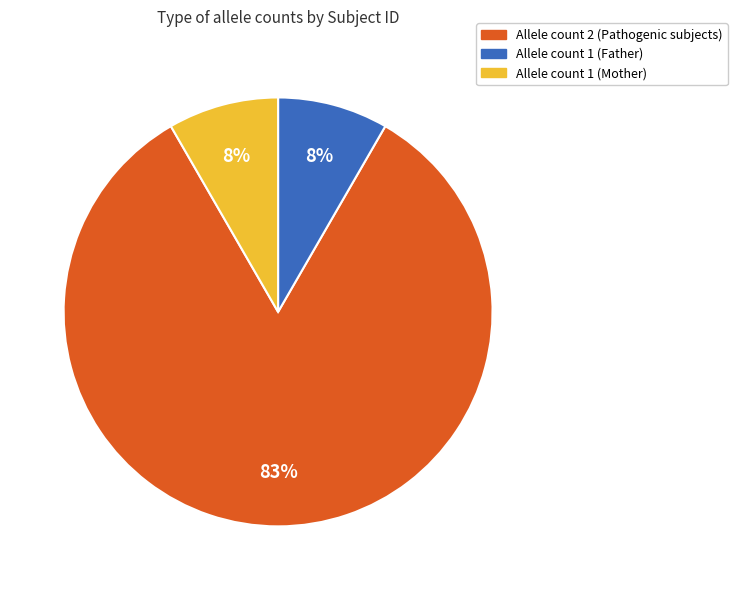

Approximately how many times larger is the value at Allele count 1 (Father) compared to Allele count 1 (Mother)?

1.0